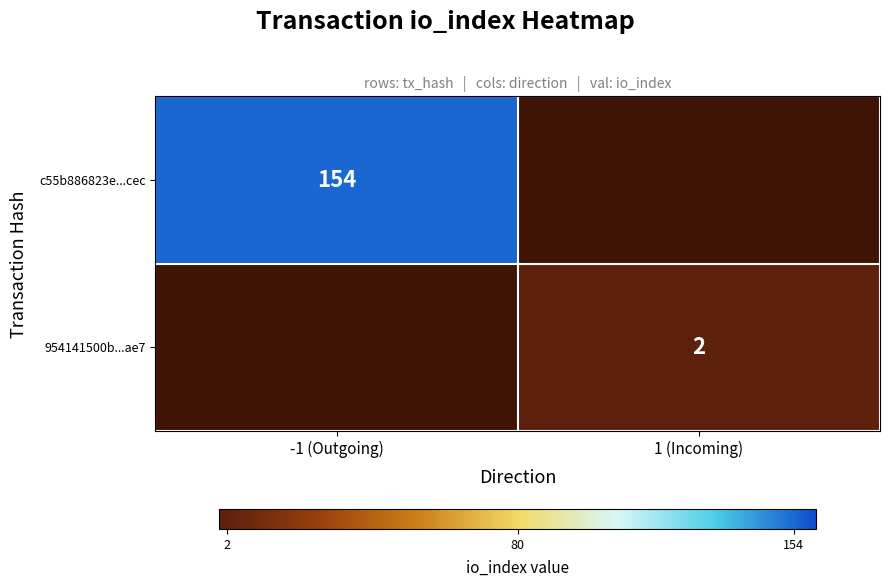

True or false: c55b886823e...cec has a value of 224 at -1 (Outgoing).

False